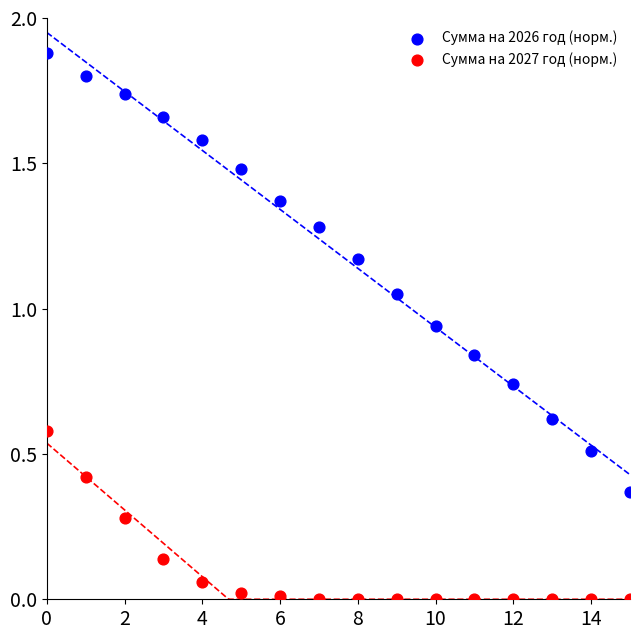

Which series contains the highest Y value?

Сумма на 2026 год (норм.)